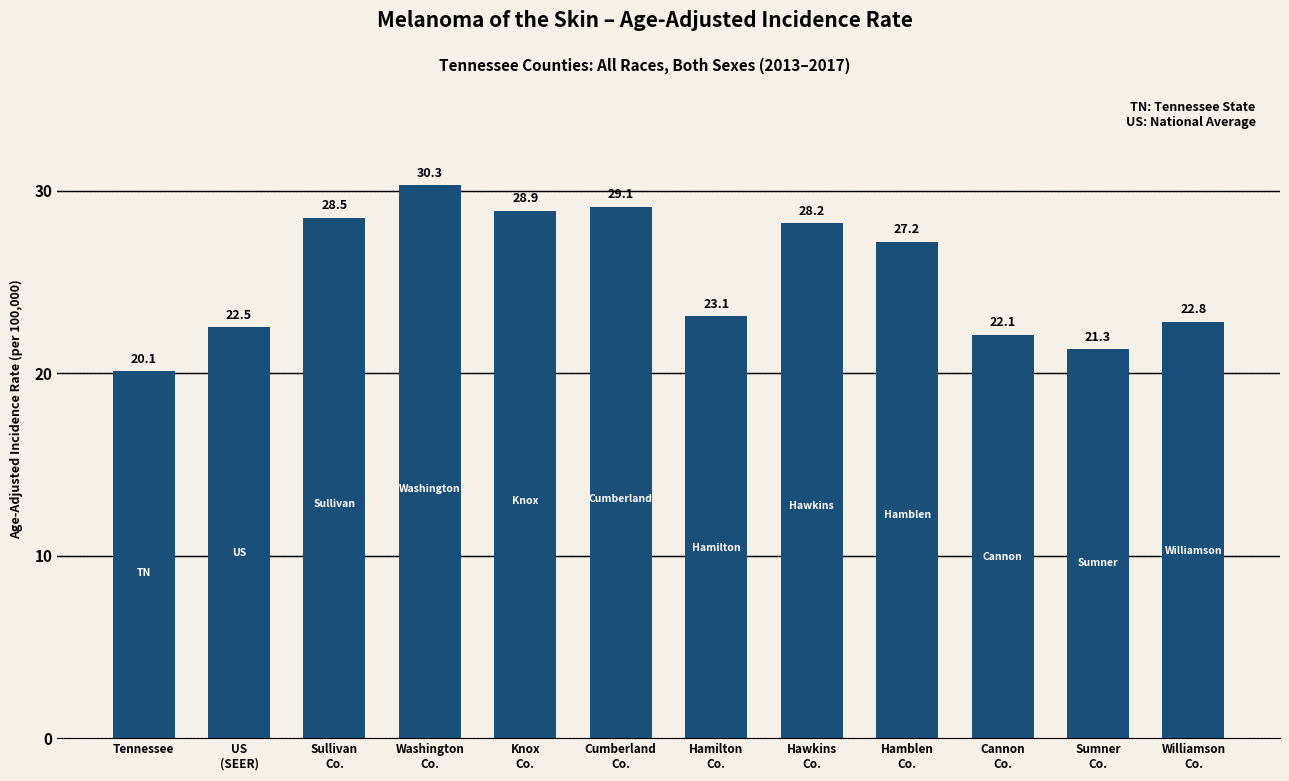

Which category has the highest value across all series?

Washington
Co.